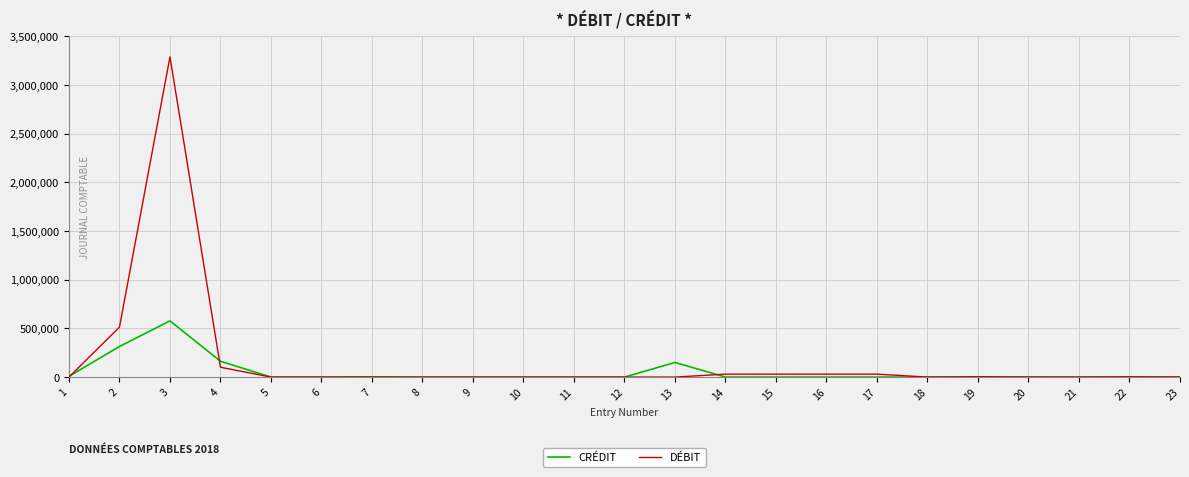

At which category is the sum across all series the highest?

3